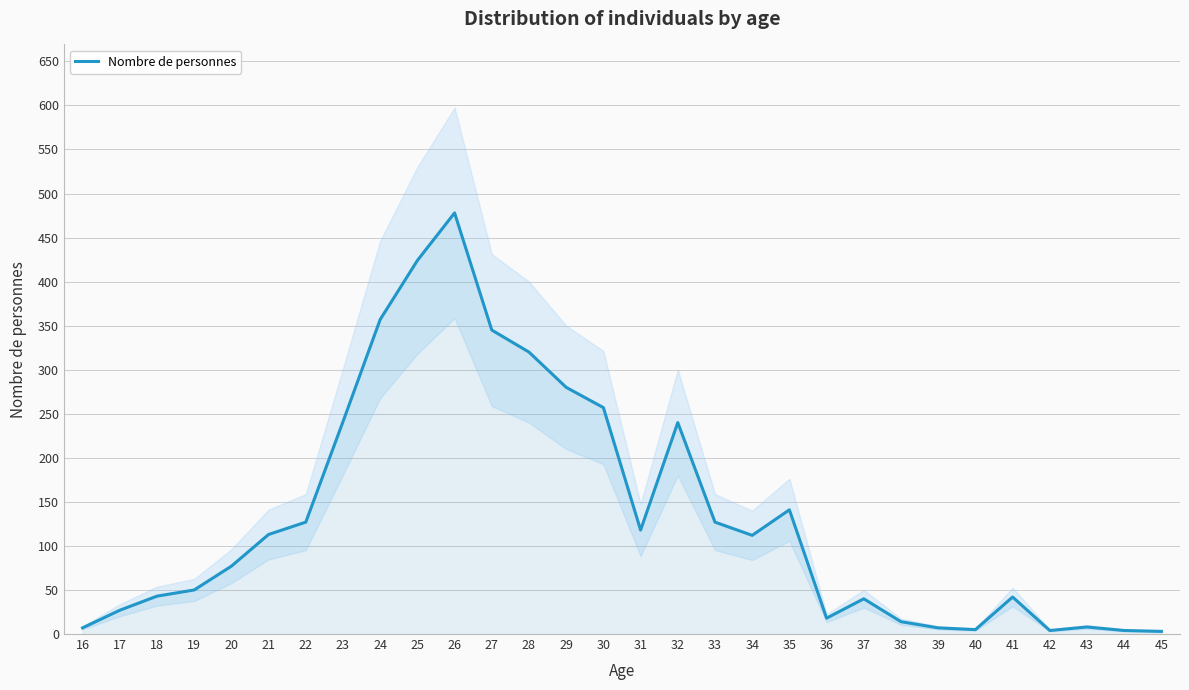

What is the sum of the values at 38 and 43?

22